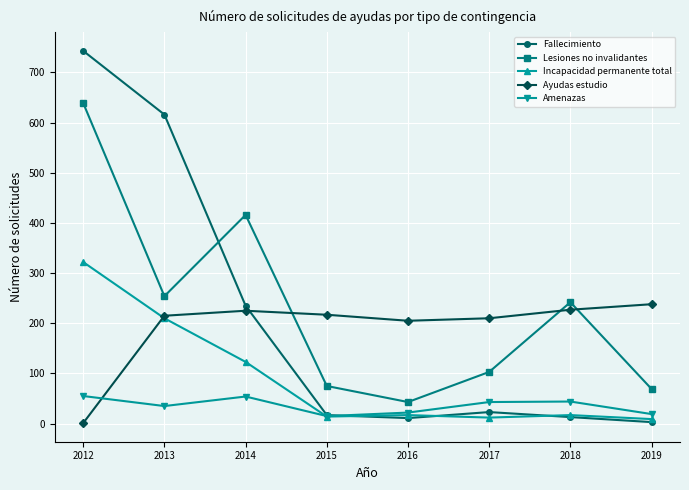

At which category is the sum across all series the highest?

2012